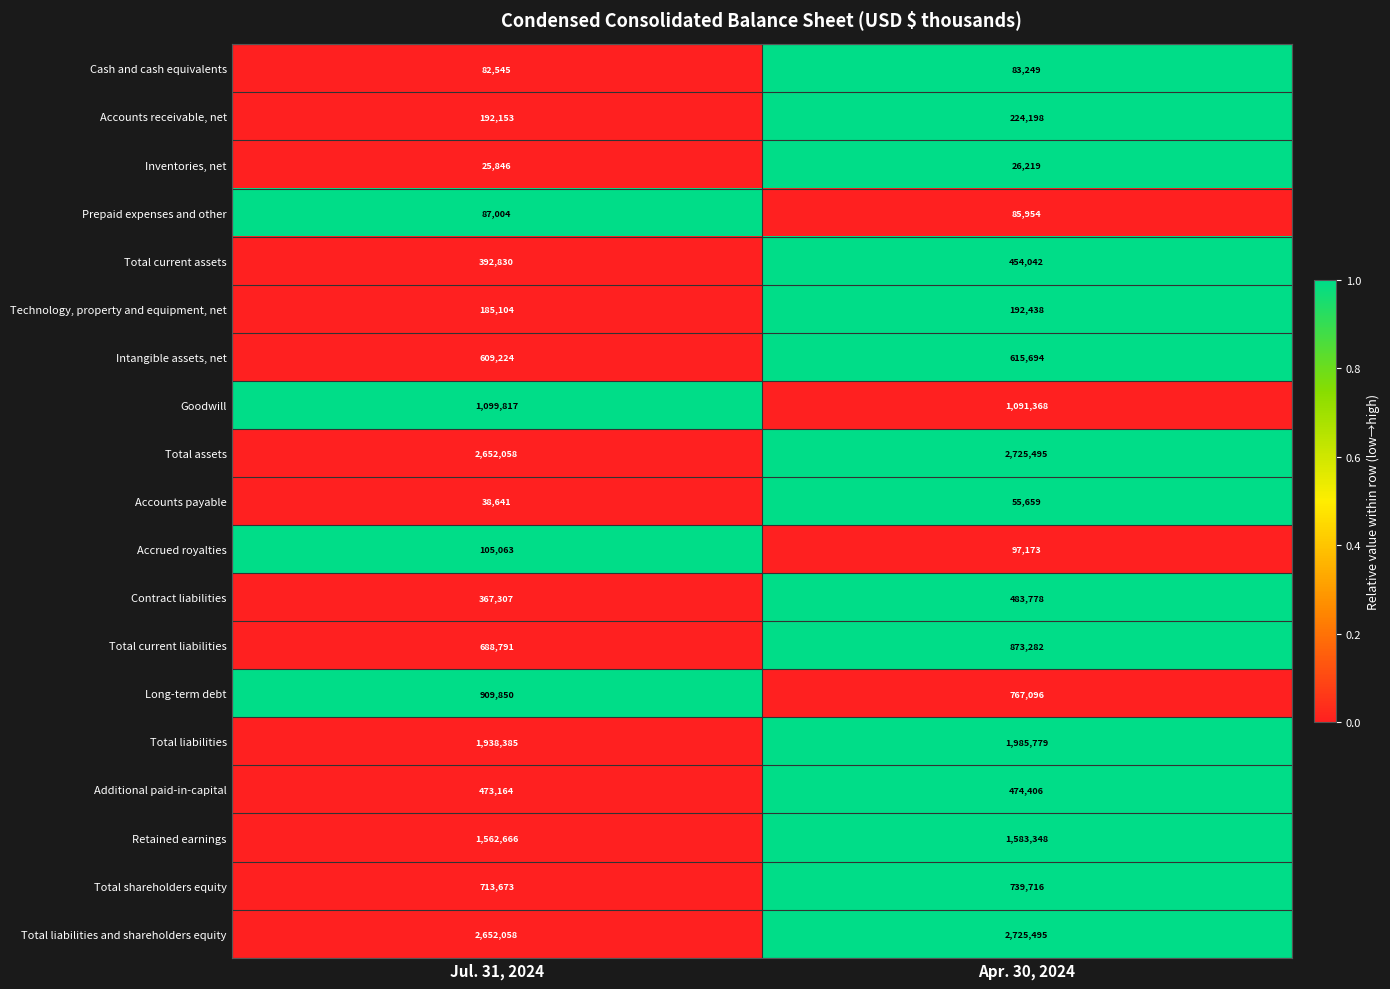

How many categories are shown in the chart?

2